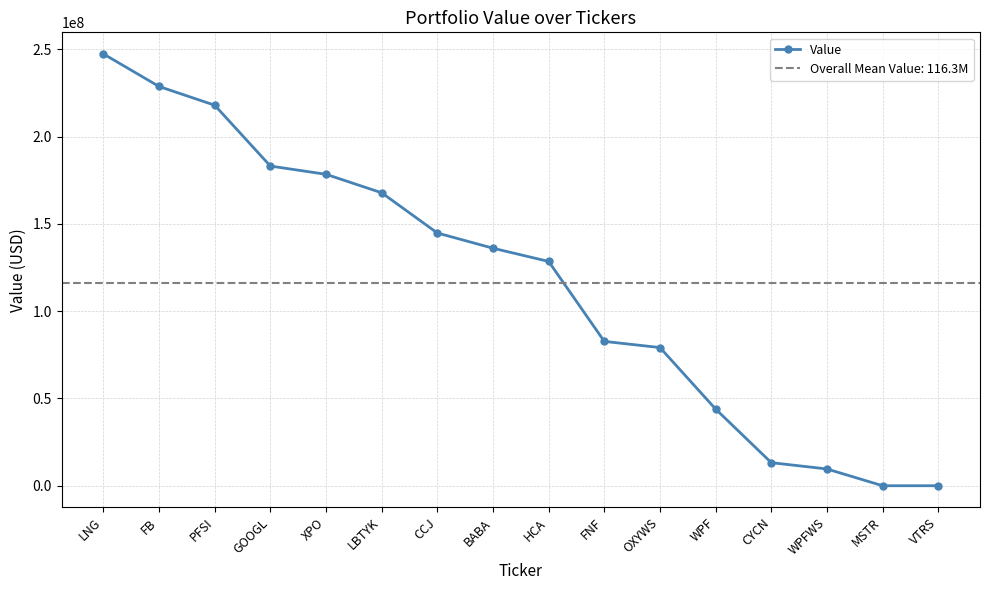

List the labels in order of value, largest first.

LNG, FB, PFSI, GOOGL, XPO, LBTYK, CCJ, BABA, HCA, FNF, OXYWS, WPF, CYCN, WPFWS, MSTR, VTRS